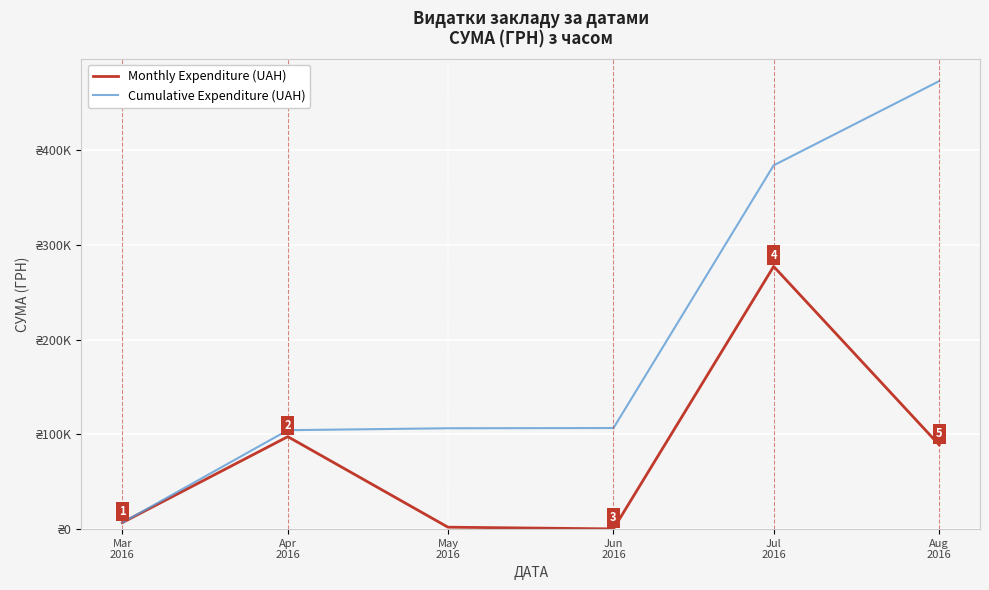

What is the average value of the Monthly Expenditure (UAH) series?

78863.6